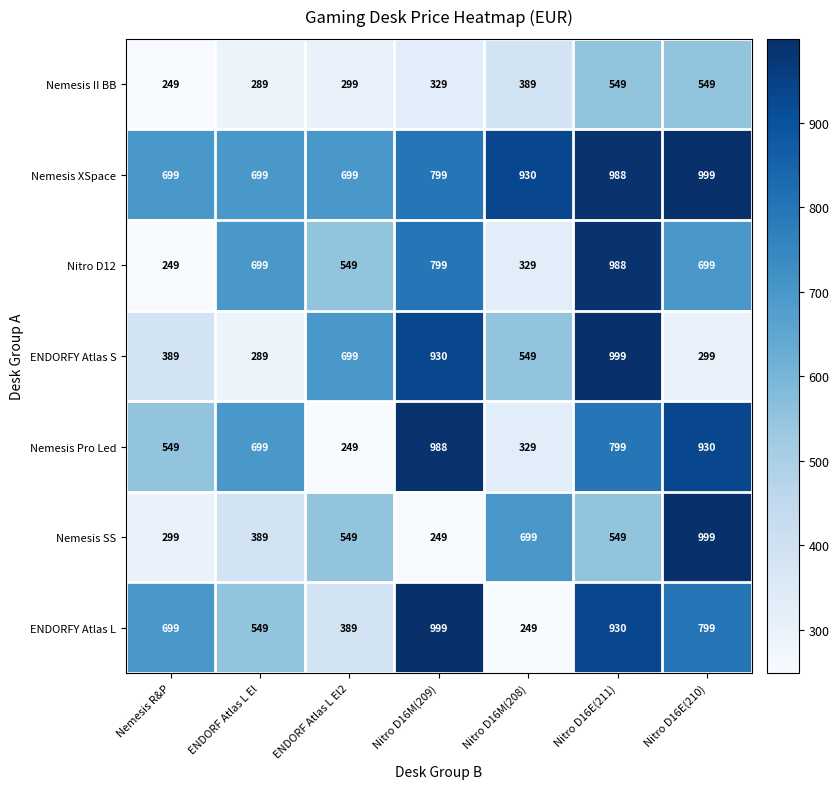

What is the spread (max minus min) of values at Nitro D16M(208)?

681